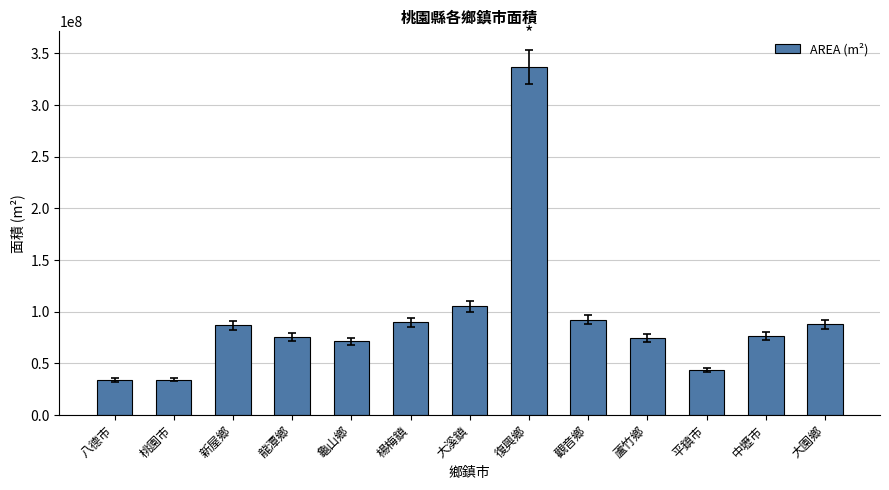

What is the label of the 4th bar from the left?

龍潭鄉